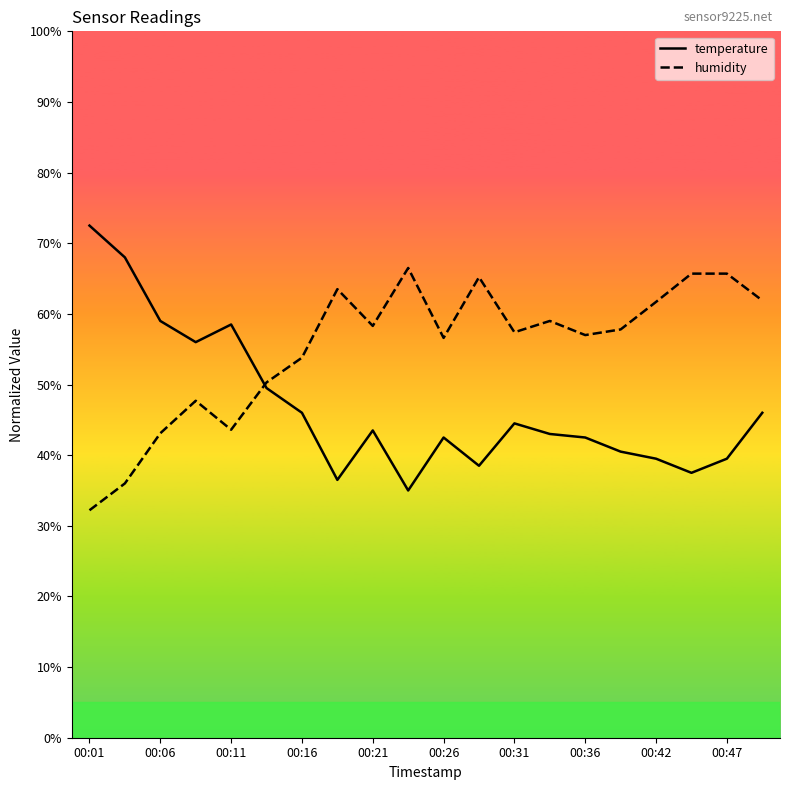

Where does the temperature series first go above 43?

00:01